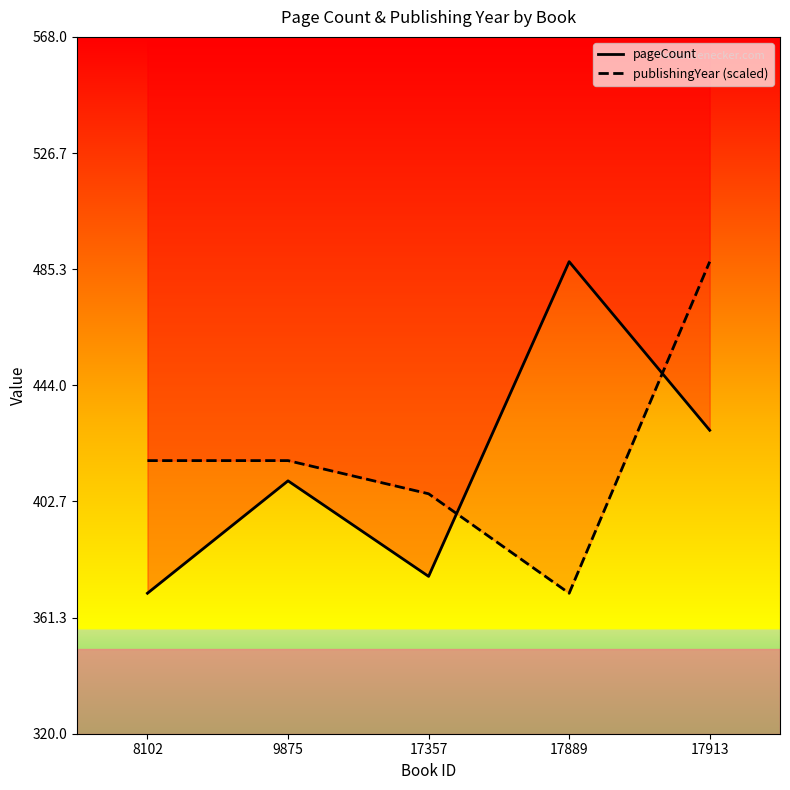

Does the chart display data point markers on the line(s)?

No